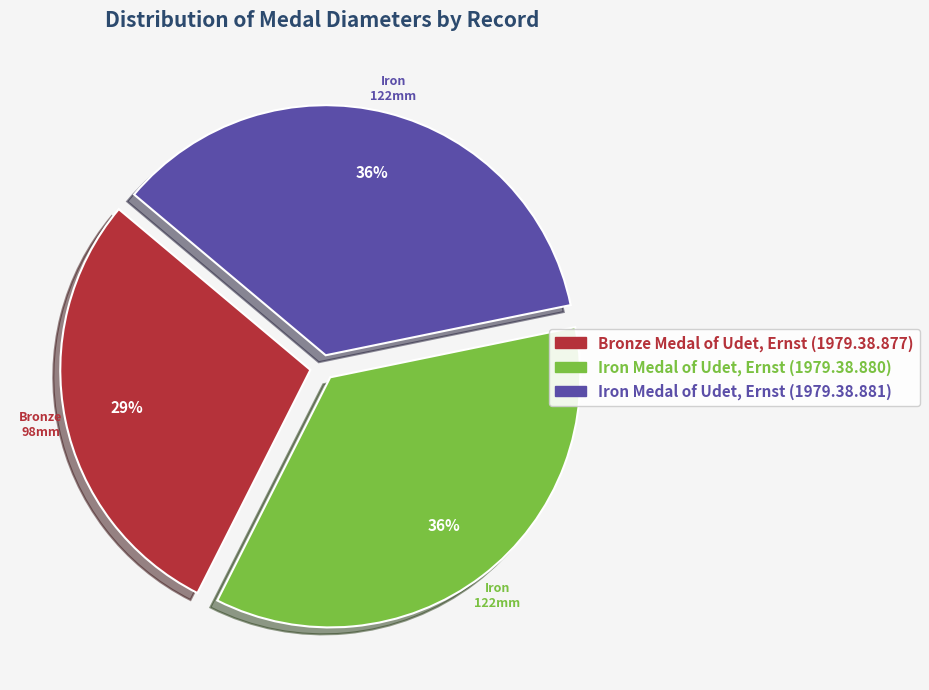

Is there a majority slice in this chart?

No